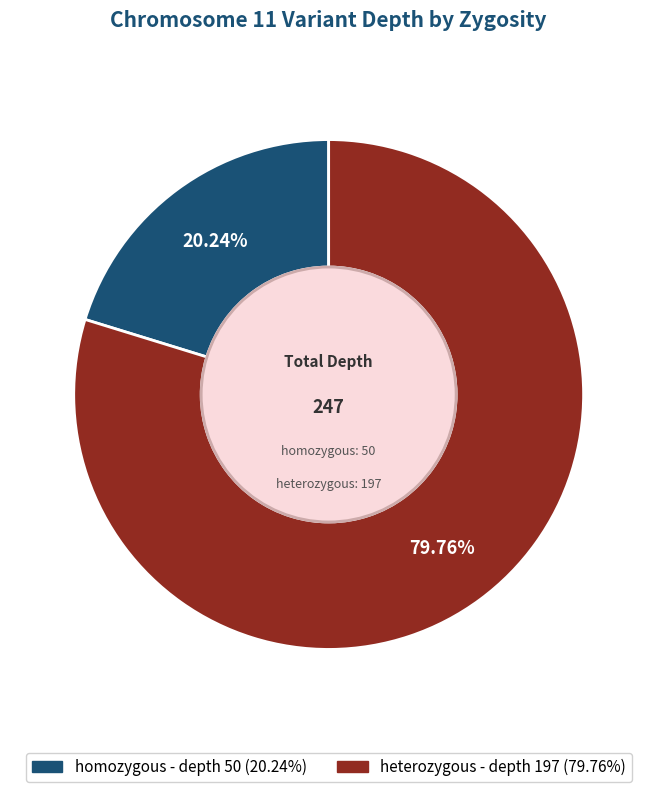

To the nearest percent, what is the difference between the largest and smallest slice percentages?

60%